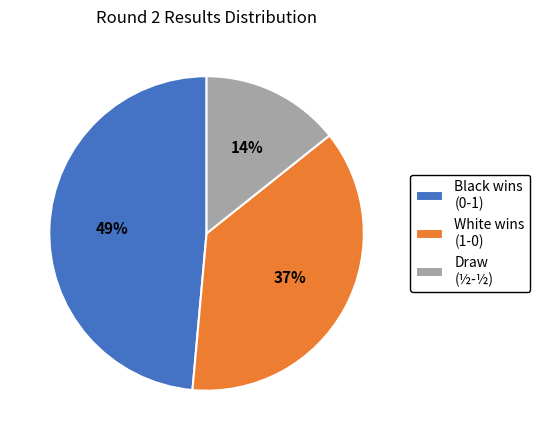

Approximately how many times larger is the value at Black wins (0-1) compared to White wins (1-0)?

1.3